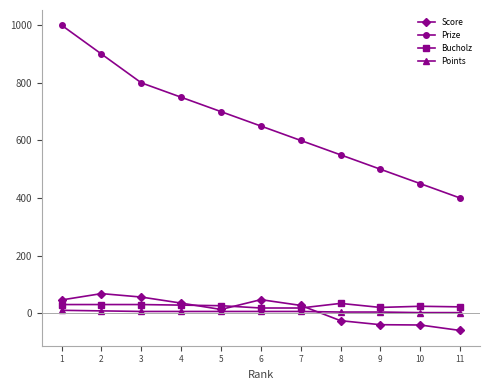

How many Bucholz values are between 20 and 30?

8